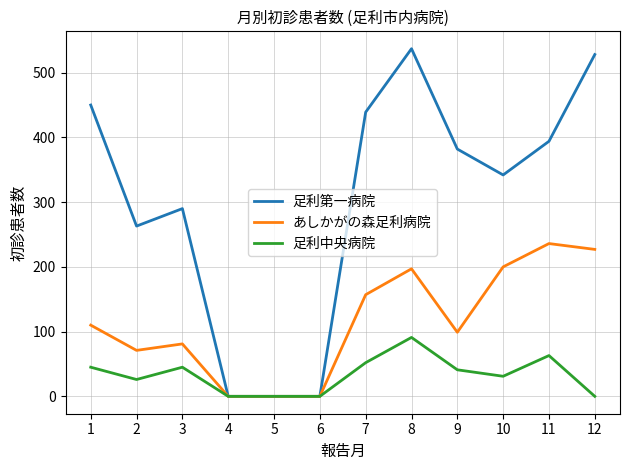

Which series has the largest range (max minus min)?

足利第一病院